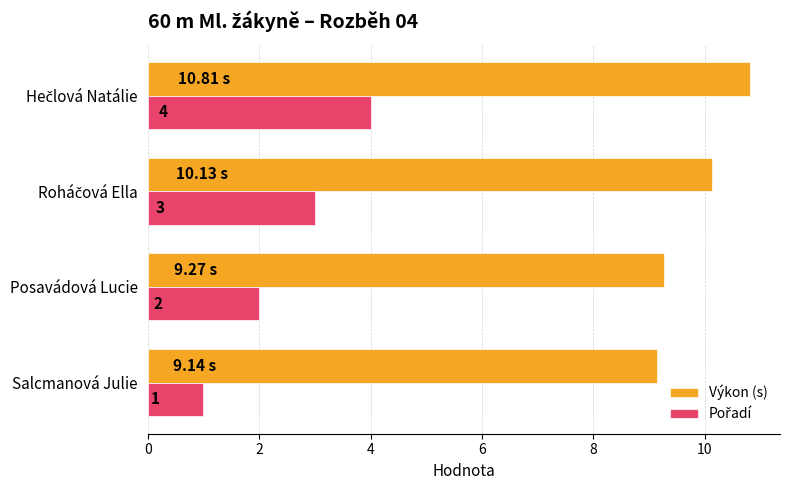

What is the average value of the Výkon (s) series?

9.8